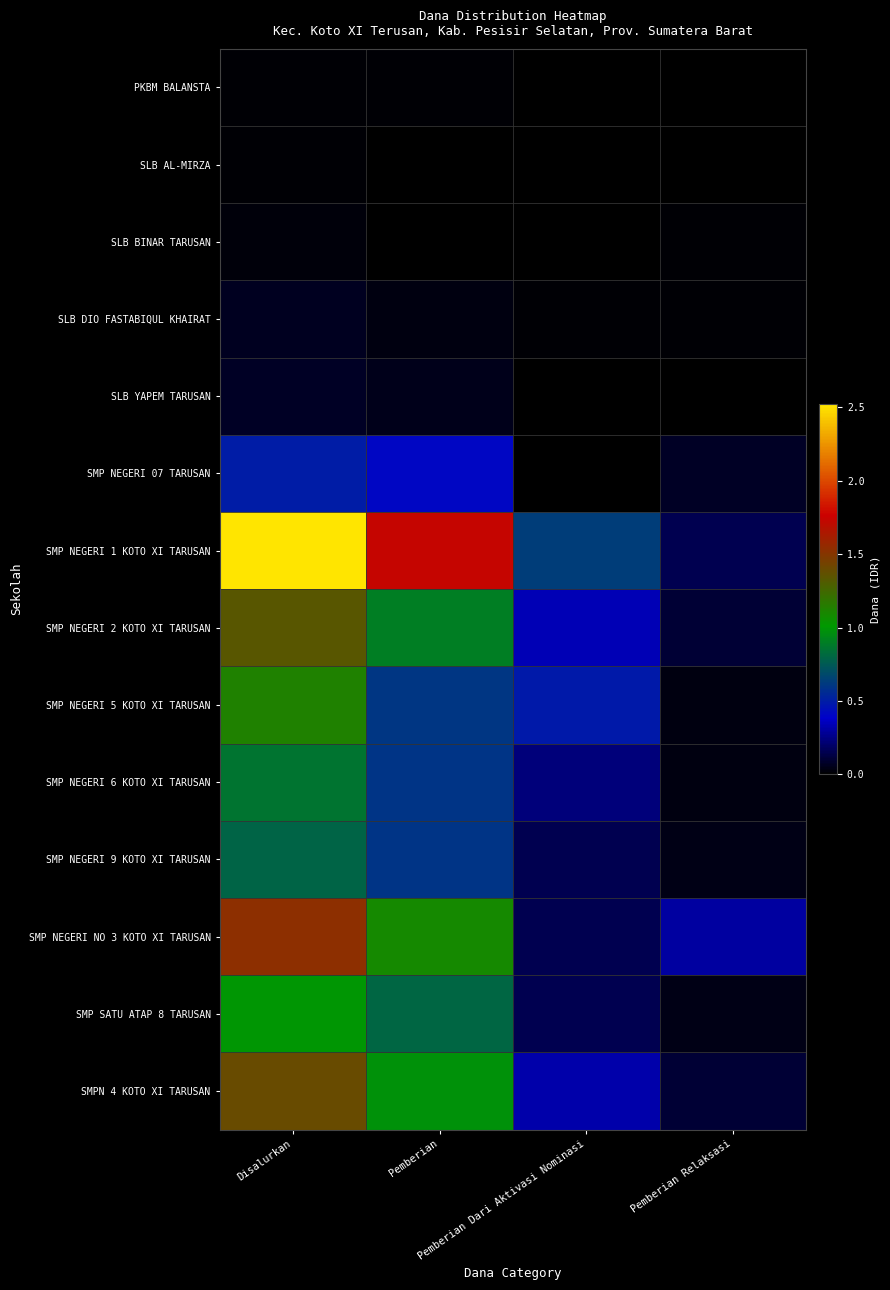

How many distinct data groups are displayed?

14